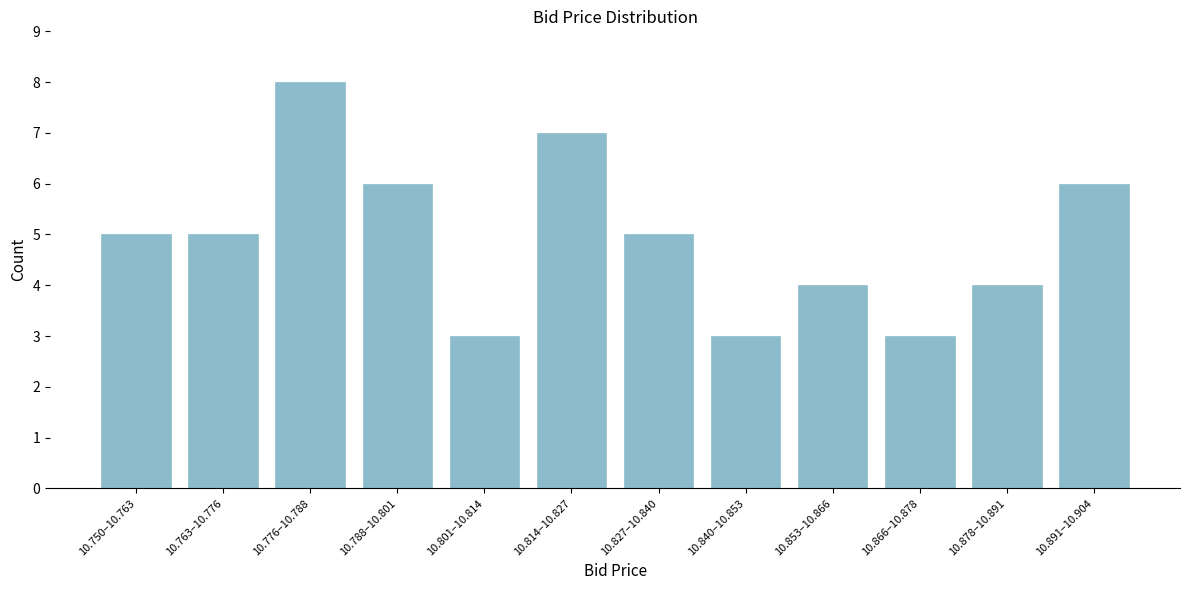

Reading left to right, what are all the values shown in this chart?

10.750–10.763=5	10.763–10.776=5	10.776–10.788=8	10.788–10.801=6	10.801–10.814=3	10.814–10.827=7	10.827–10.840=5	10.840–10.853=3	10.853–10.866=4	10.866–10.878=3	10.878–10.891=4	10.891–10.904=6